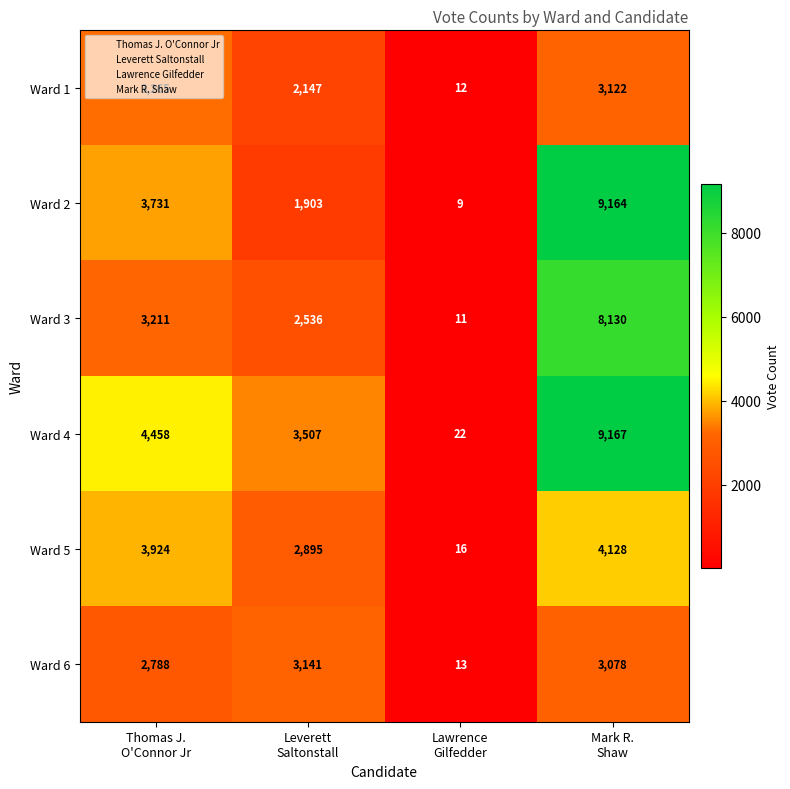

At how many categories does at least one series exceed 3808?

2